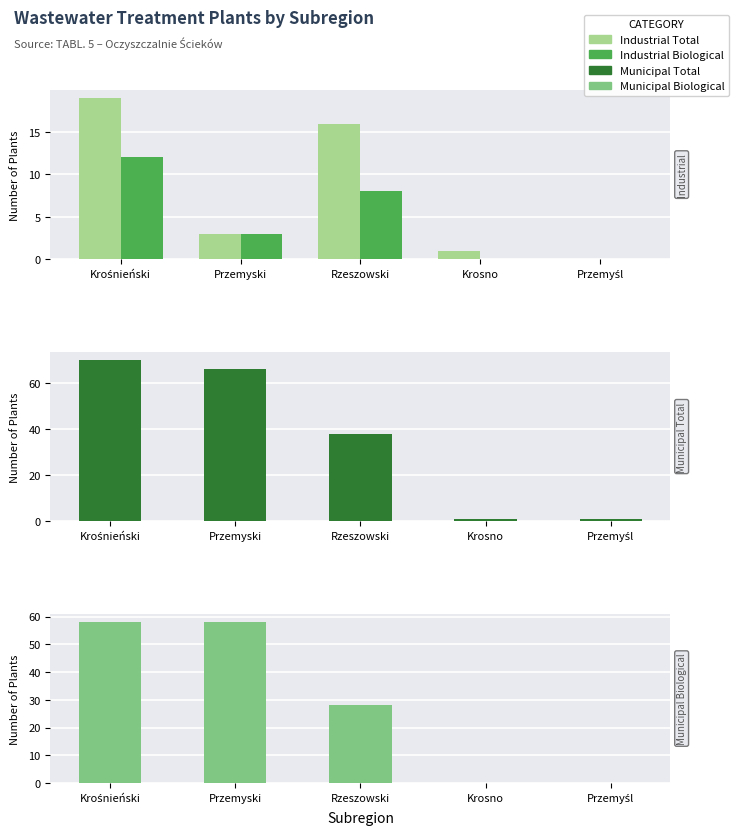

Reading right to left, list all the values displayed in this chart.

Industrial total (number): Przemyśl=0	Krosno=1	Rzeszowski=16	Przemyski=3	Krośnieński=19
Industrial biological (number): Przemyśl=0	Krosno=0	Rzeszowski=8	Przemyski=3	Krośnieński=12
Municipal total (number): Przemyśl=1	Krosno=1	Rzeszowski=38	Przemyski=66	Krośnieński=70
Municipal biological (number): Przemyśl=0	Krosno=0	Rzeszowski=28	Przemyski=58	Krośnieński=58